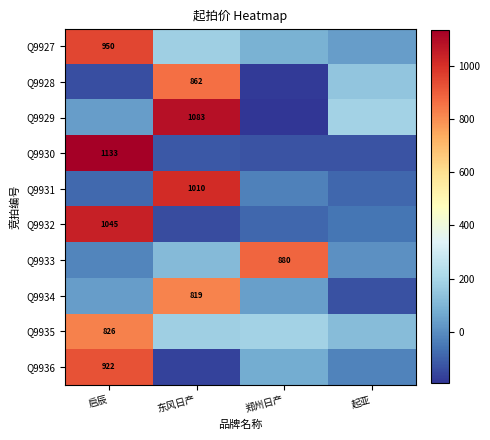

The Q9929 series shows 1083.2 at 东风日产. True or false?

True